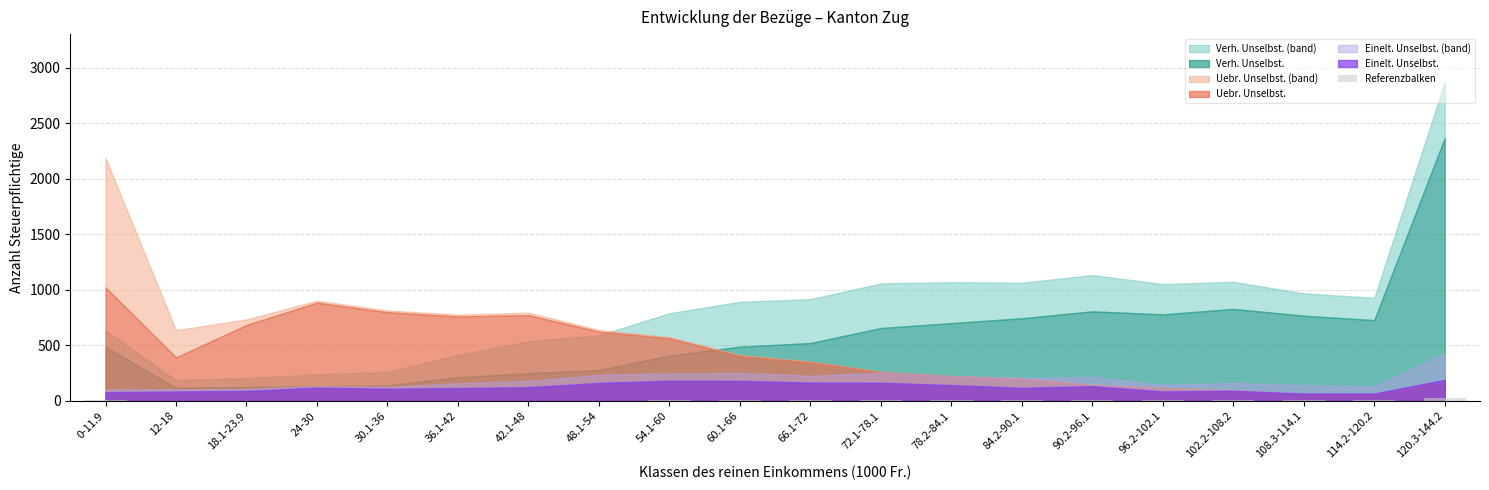

What is the sum of all values?

144.1